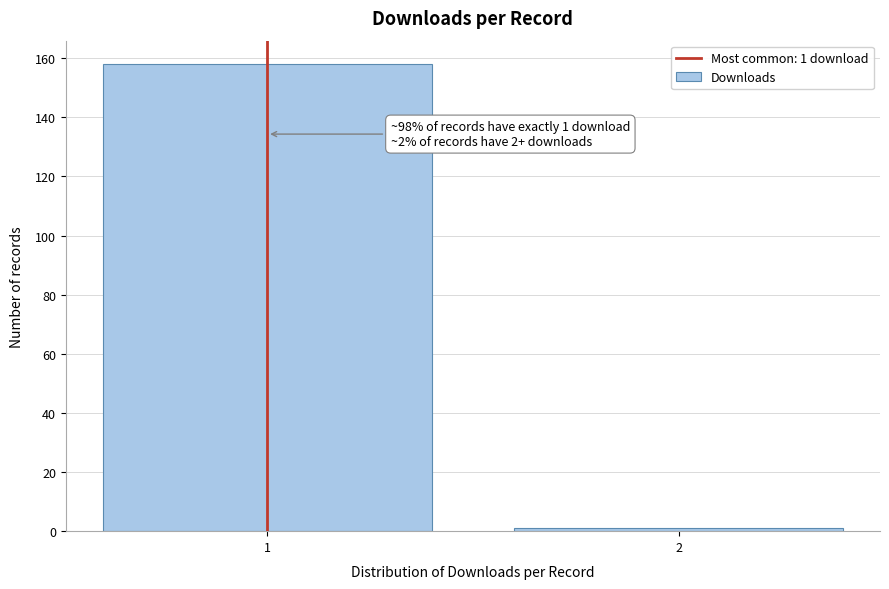

Reading right to left, what are all the values shown in this chart?

2=1	1=158